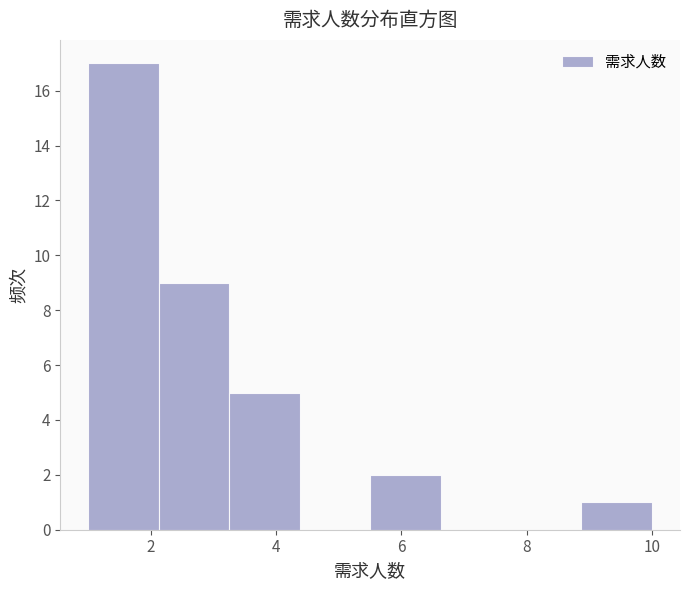

How tall is the bar that spans 8.8 to 10.0 on the x-axis? Neither the bar edges nor the heights are printed on the chart, so give them approximately, as read against the axes.

1